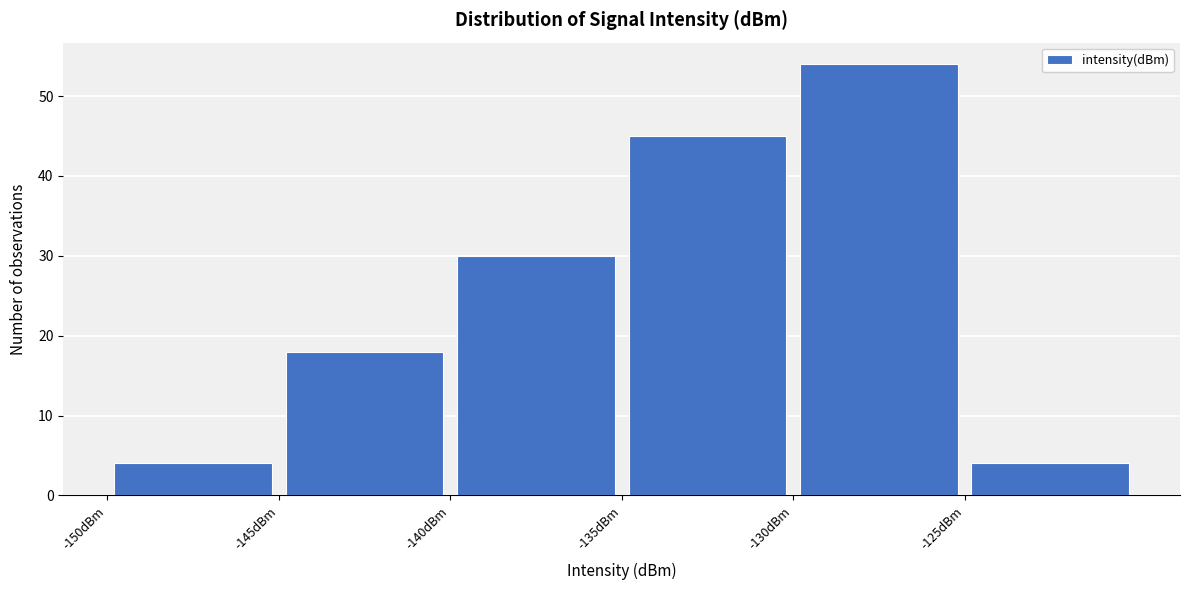

Reading left to right, list every bar in this chart as the range it spans on the x-axis followed by its height. The values are not printed on the chart, so give them approximately, as read against the axis.

-150 to -145: 4
-145 to -140: 18
-140 to -135: 30
-135 to -130: 45
-130 to -125: 54
-125 to -120: 4